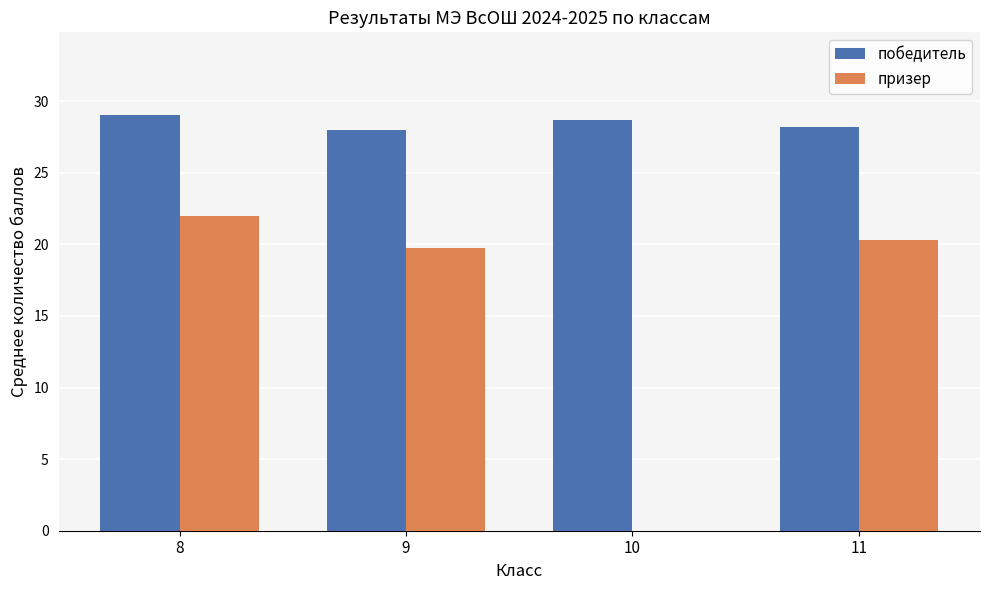

True or false: призер has a value of 0.0 at 10.

True